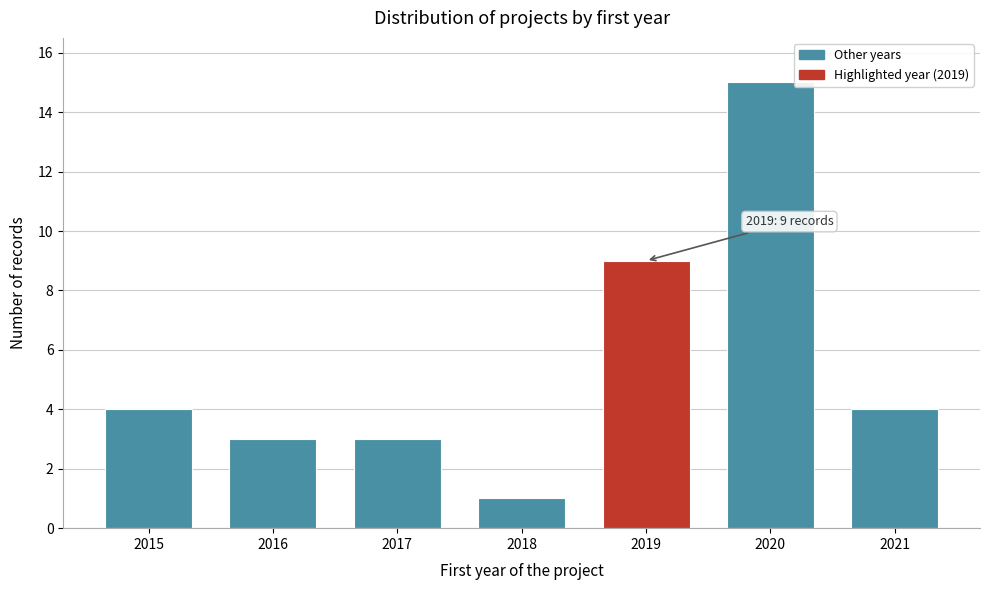

Reading left to right, list all the values displayed in this chart.

4	3	3	1	9	15	4